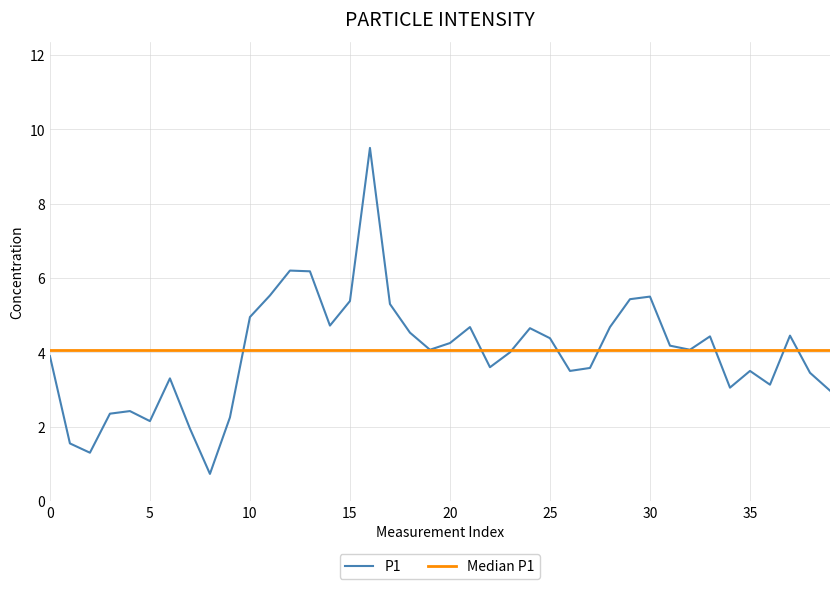

At which label is the value closest to 5?

10